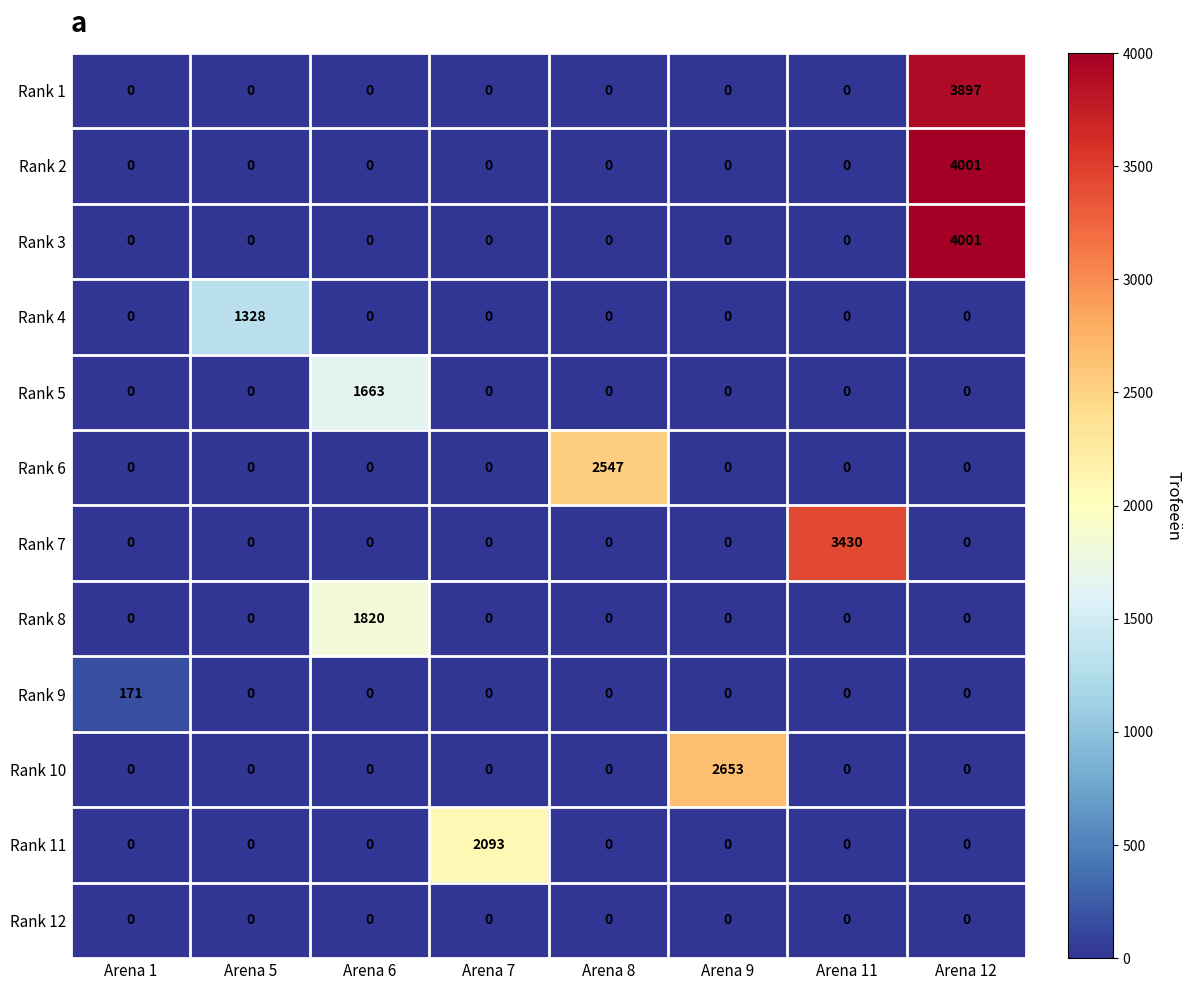

What is the difference between the highest and lowest values at Arena 8?

2547